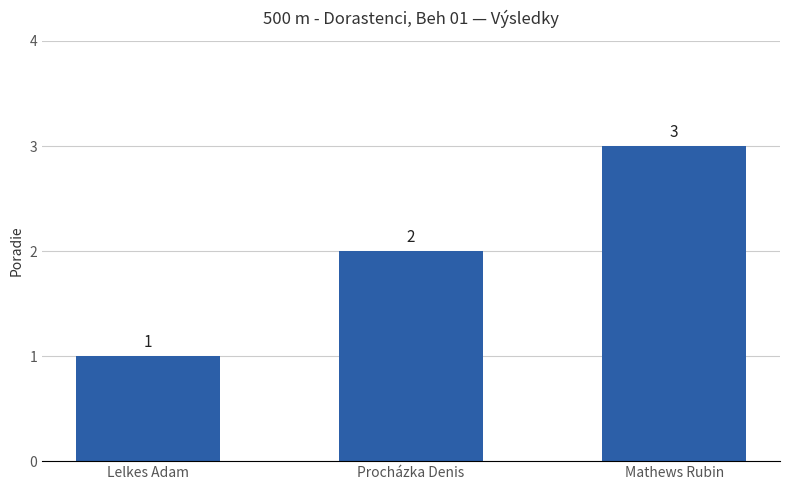

How many data points are less than 2?

1